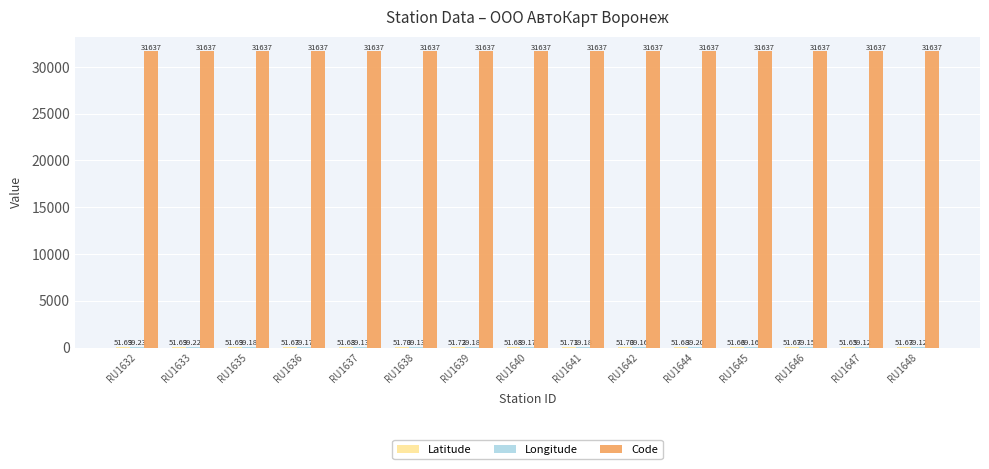

Which series has the largest total across all categories?

Code